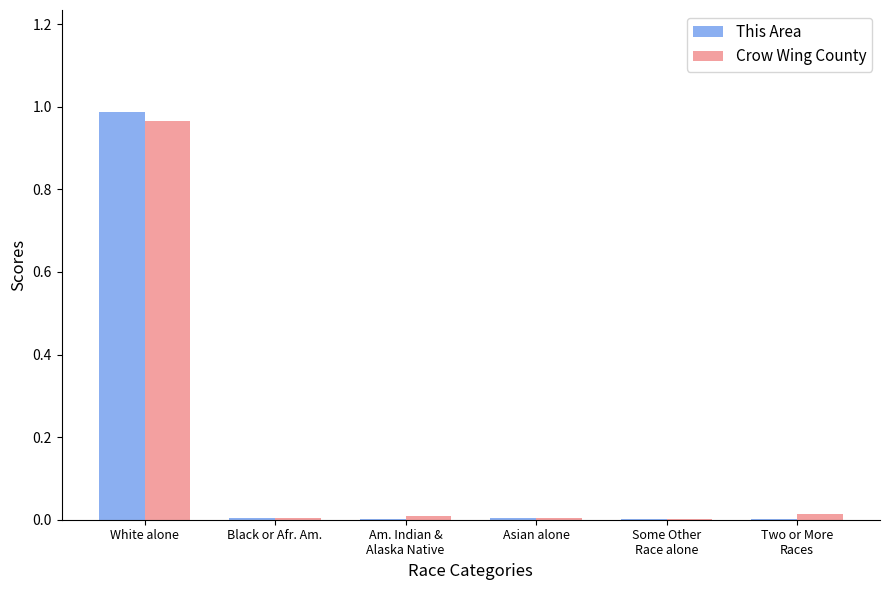

How many categories are shown in the chart?

6